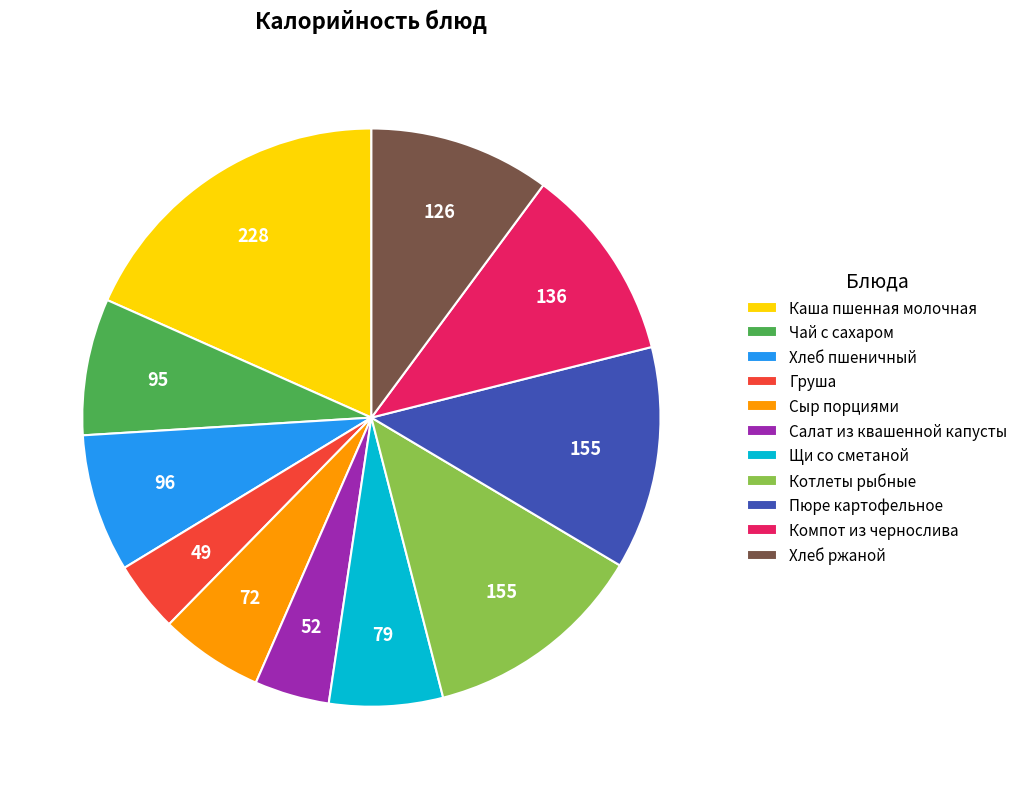

Does Каша пшенная молочная represent more than half of the total?

No